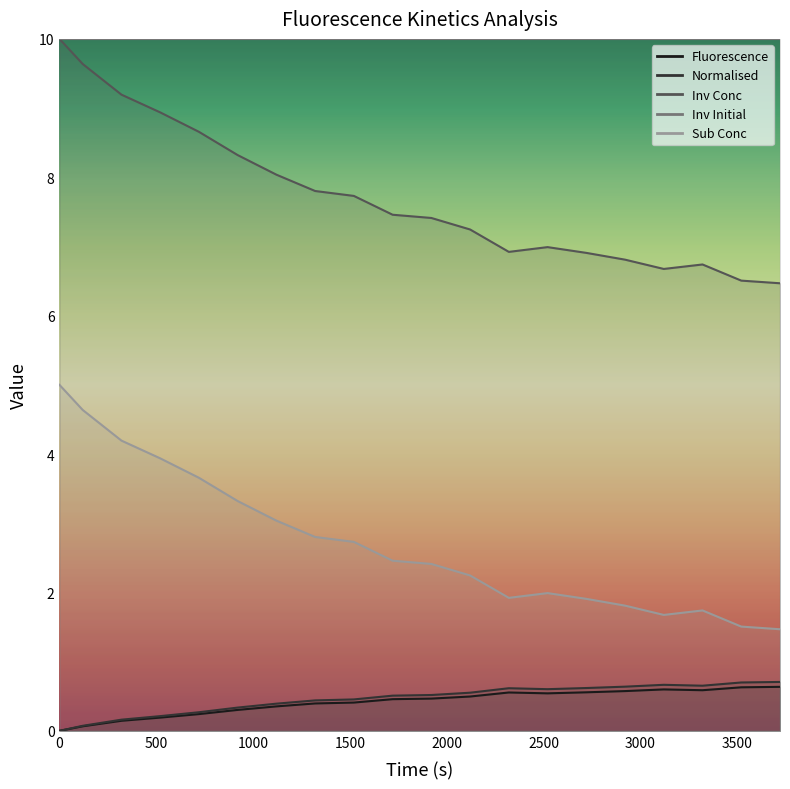

What is the total value across all series at 2720?

10.0